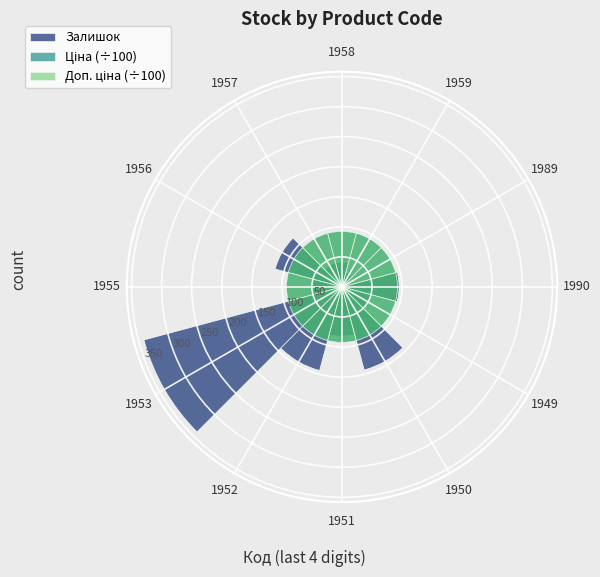

What is the lowest value of the Доп. ціна (÷100) series?

92.3